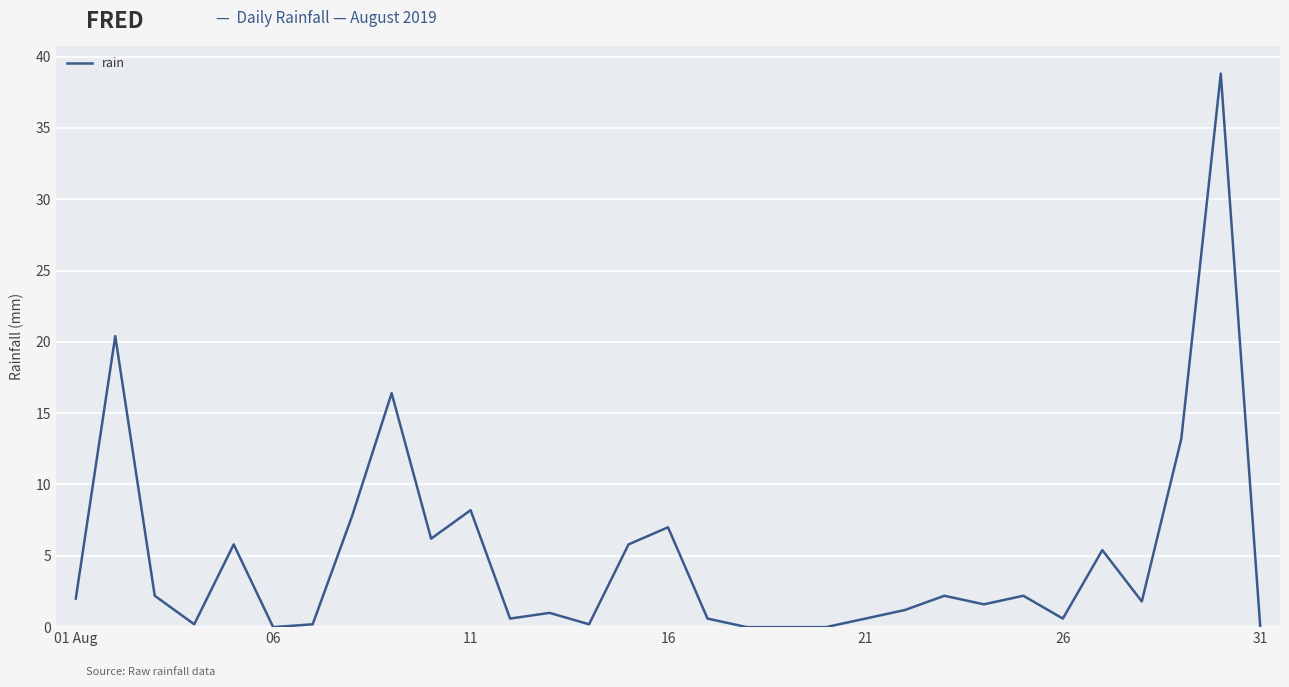

What is the difference between the maximum and minimum values?

38.8